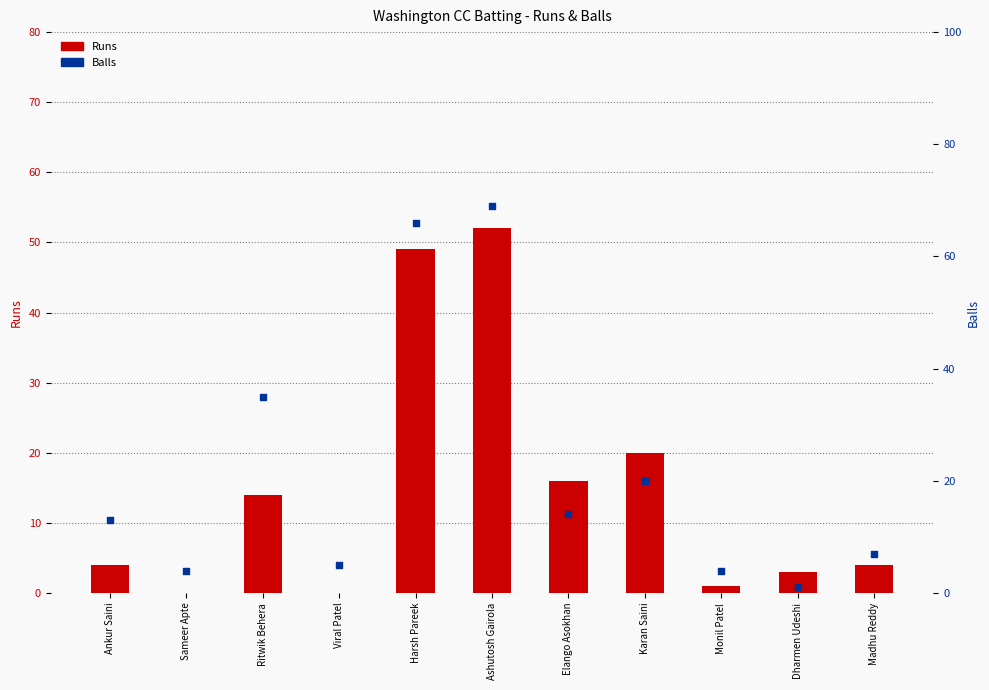

Is the value of Balls at Ankur Saini greater than the value of Runs at Viral Patel?

Yes